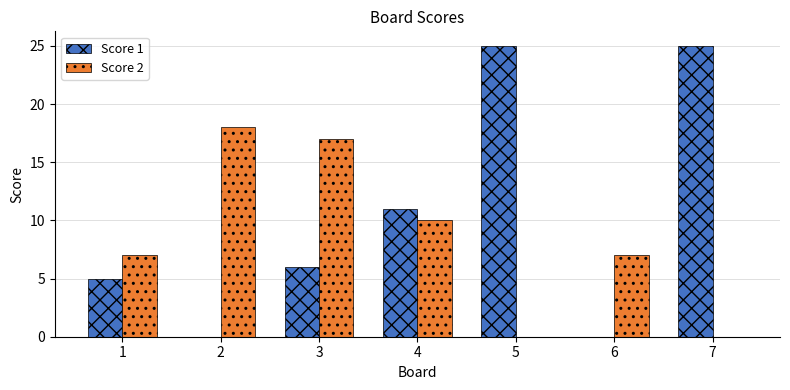

Is the value of Score 1 at 2 greater than the value of Score 2 at 1?

No